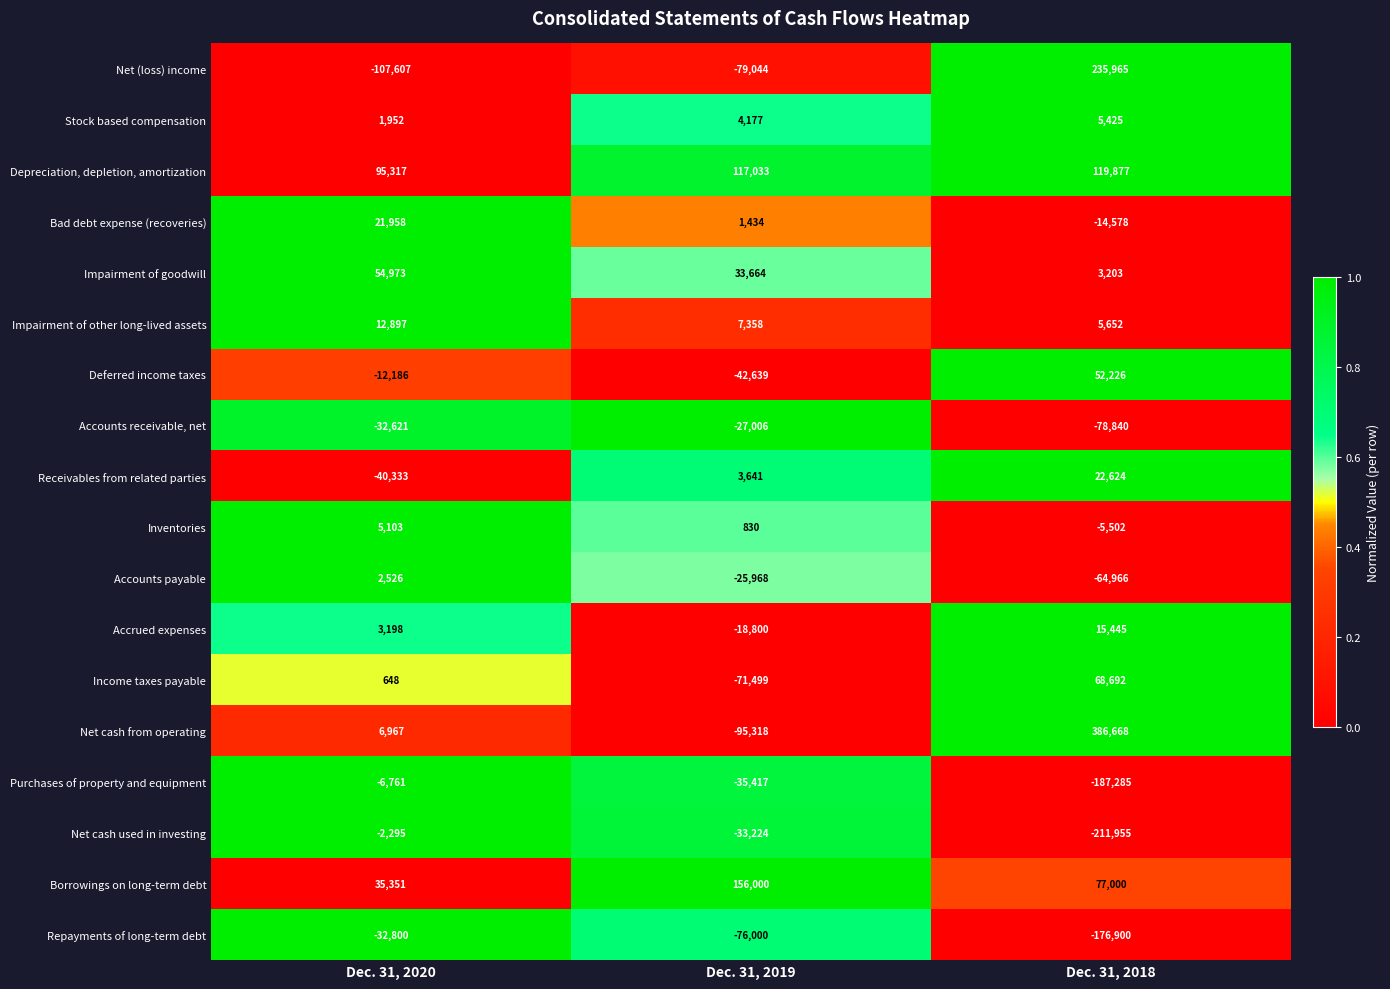

At which label does Net cash used in investing reach its peak?

Dec. 31, 2020